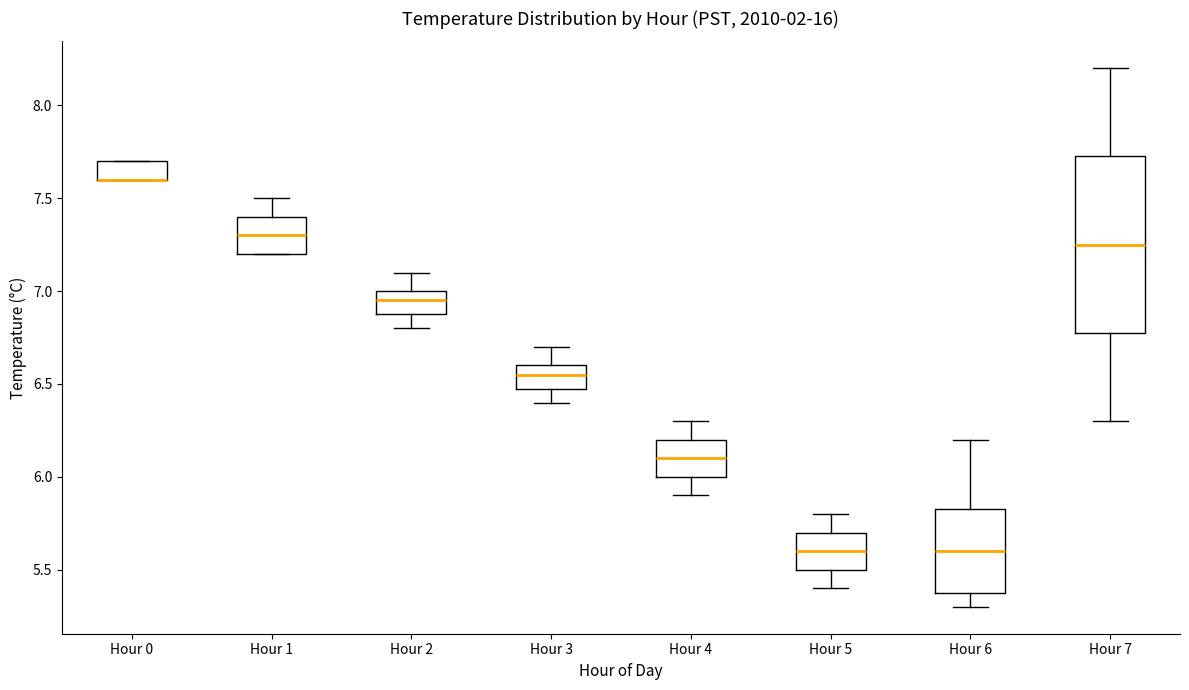

Reading left to right, read every box against the y-axis: the position of its median line, the range the box covers, and the ends of its whiskers. The values are not printed on the chart, so give them approximately, as read against the axis.

Hour 0: median 7.60 (drawn on the box's lower edge), box 7.60 to 7.70, whiskers 7.60 to 7.70
Hour 1: median 7.30, box 7.20 to 7.40, whiskers 7.20 to 7.50
Hour 2: median 6.95, box 6.90 to 7.00, whiskers 6.80 to 7.10
Hour 3: median 6.55, box 6.50 to 6.60, whiskers 6.40 to 6.70
Hour 4: median 6.10, box 6.00 to 6.20, whiskers 5.90 to 6.30
Hour 5: median 5.60, box 5.50 to 5.70, whiskers 5.40 to 5.80
Hour 6: median 5.60, box 5.40 to 5.85, whiskers 5.30 to 6.20
Hour 7: median 7.25, box 6.80 to 7.75, whiskers 6.30 to 8.20